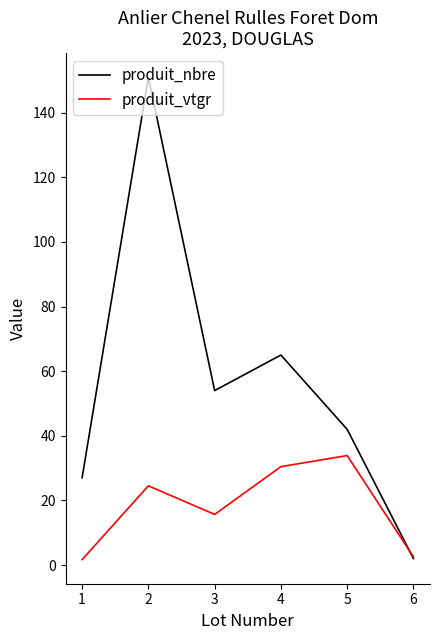

What is the total value across all series at 5?

75.9